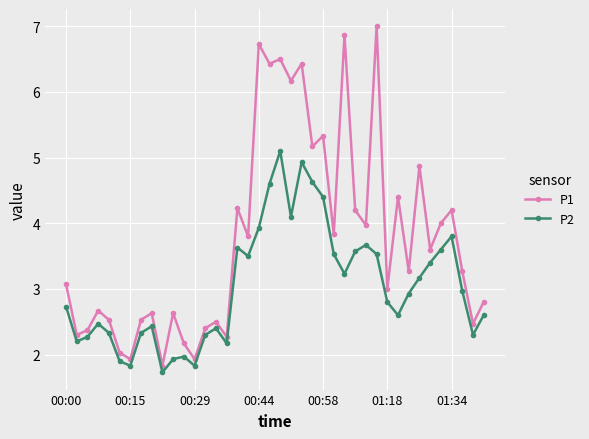

True or false: P1 and P2 intersect in this chart.

False